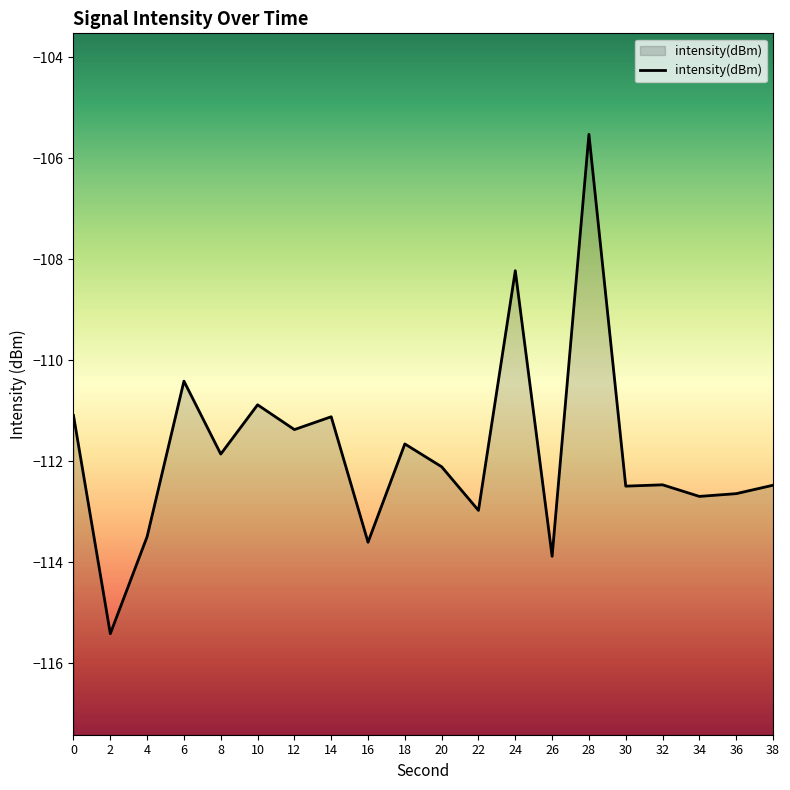

What is the value of the 5th point from the left?

-111.9